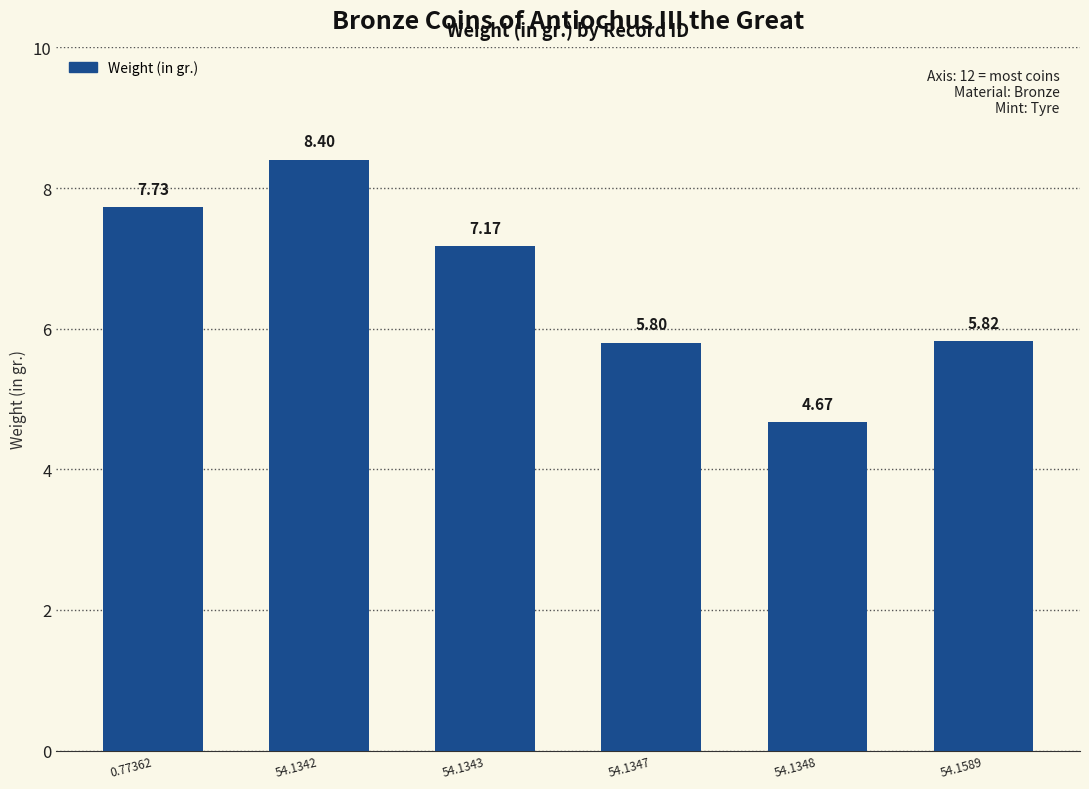

What is the average value?

6.6